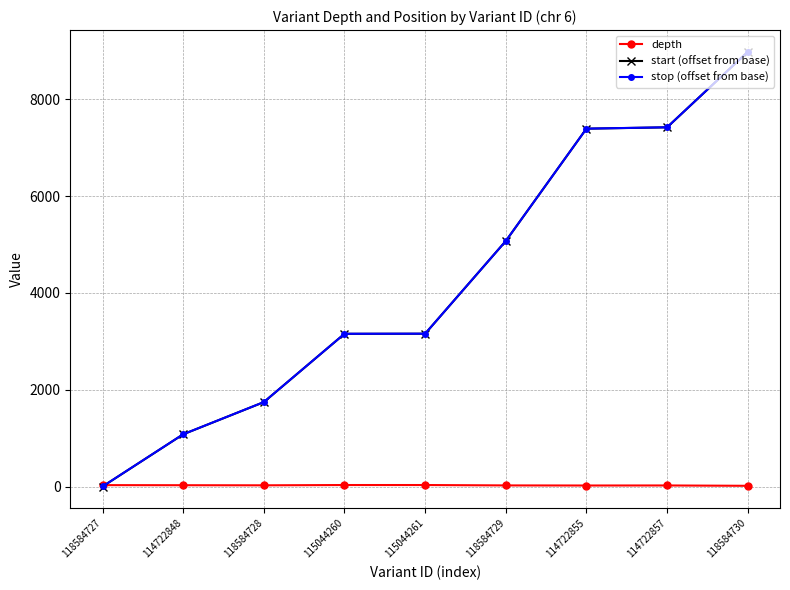

Is this an area chart (filled region under the line)?

No